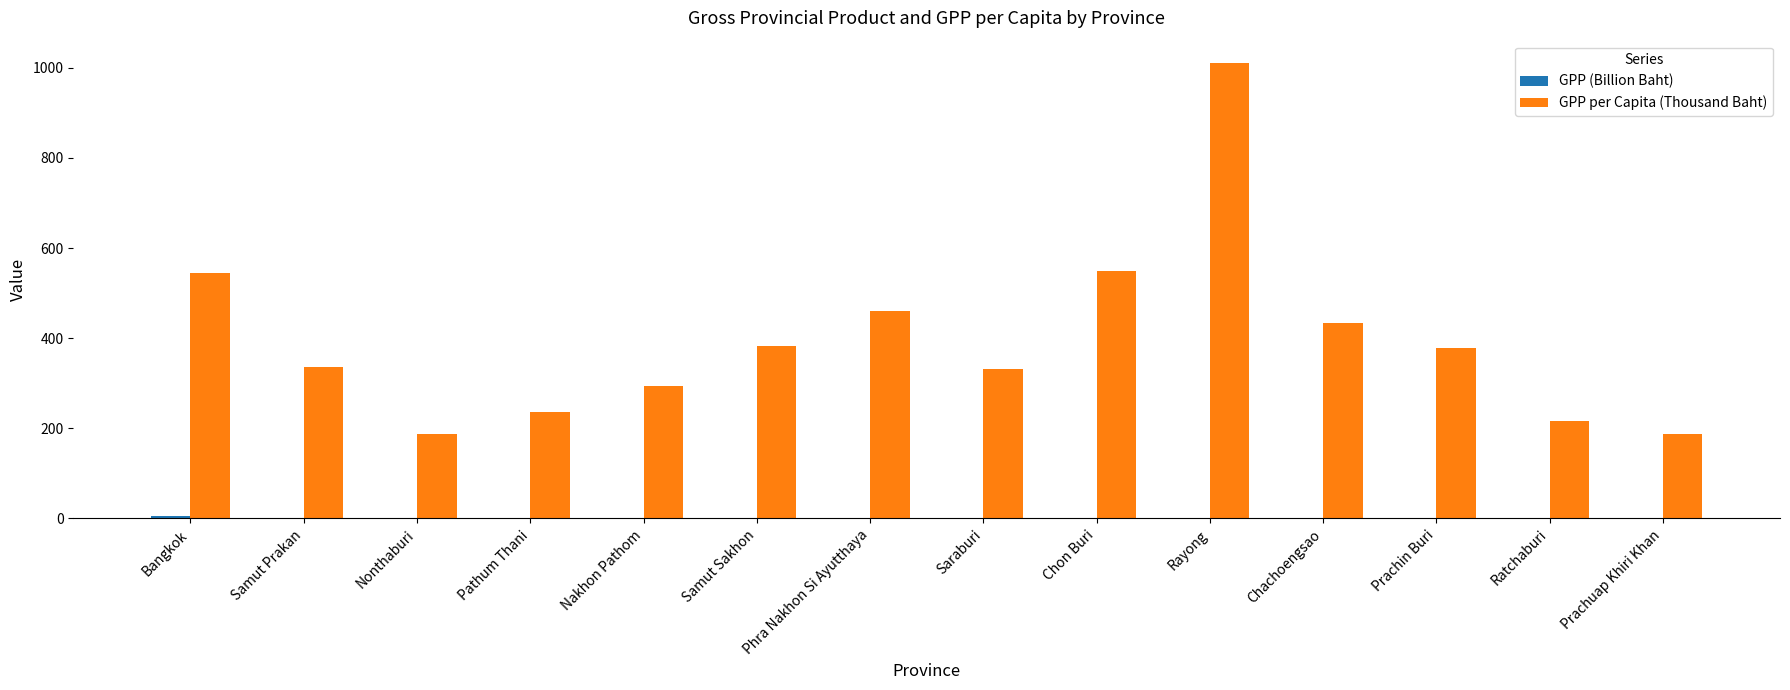

At which category is the sum across all series the highest?

Rayong